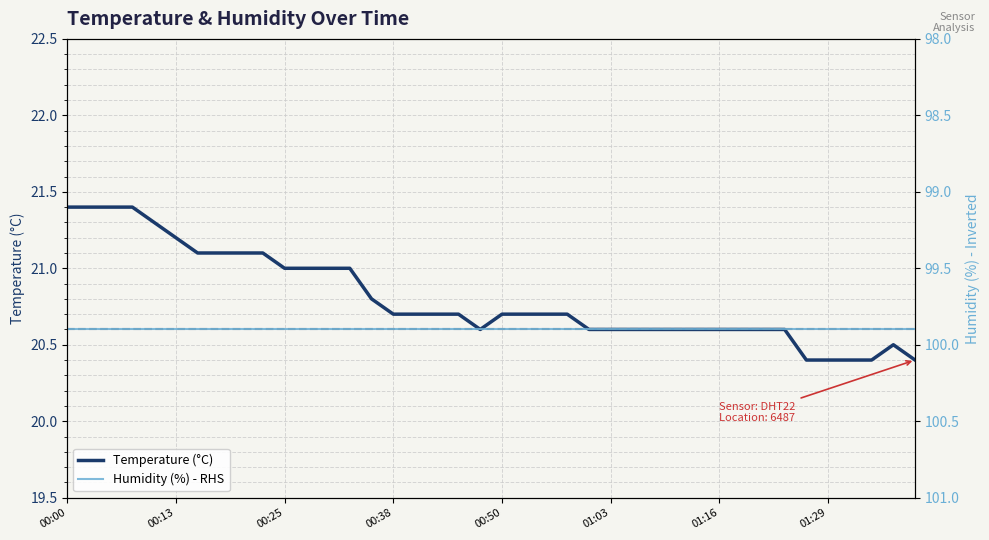

True or false: Temperature (°C) has a value of 20.6 at 32.

True